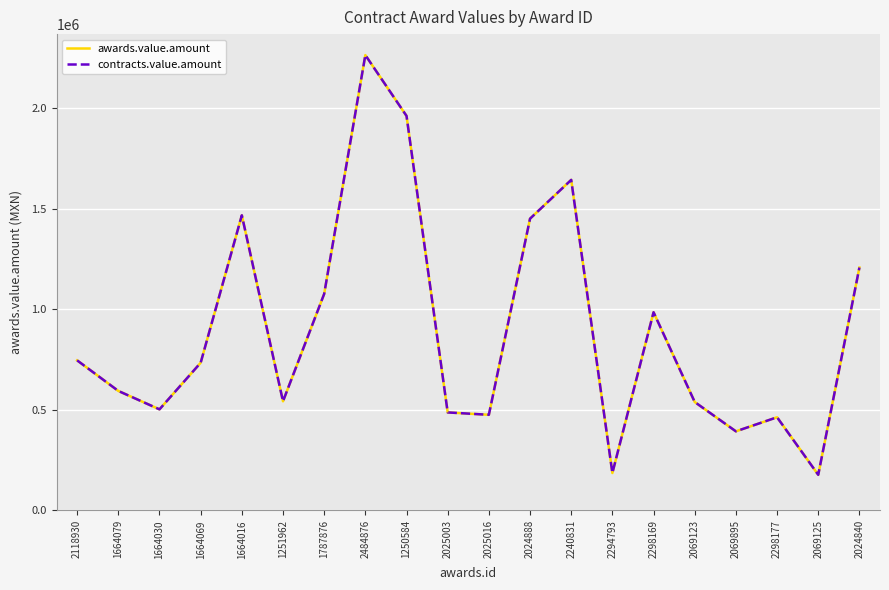

Reading left to right, list all the values displayed in this chart.

awards.value.amount: 745951.5	594040.0	502544.2	734080.0	1467030.0	542500.0	1076376.0	2263430.0	1961196.8	487217.5	475467.1	1450307.0	1643184.0	186030.0	985261.0	539008.8	393217.0	463150.0	177170.0	1207404.5
contracts.value.amount: 745951.5	594040.0	502544.2	734080.0	1467030.0	542500.0	1076376.0	2263430.0	1961196.8	487217.5	475467.1	1450307.0	1643184.0	186030.0	985261.0	539008.8	393217.0	463150.0	177170.0	1207404.5